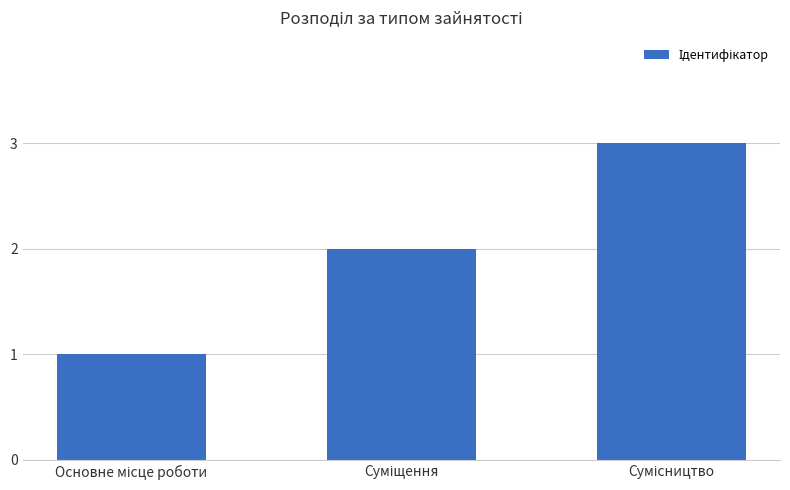

How many data points are less than 2?

1